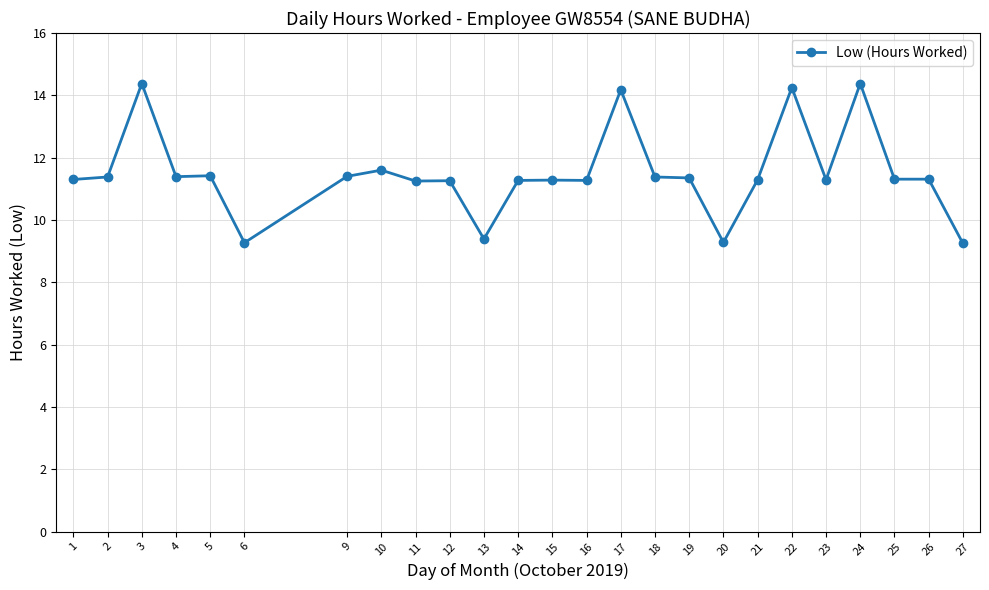

At which category does the data reach its first local peak?

3